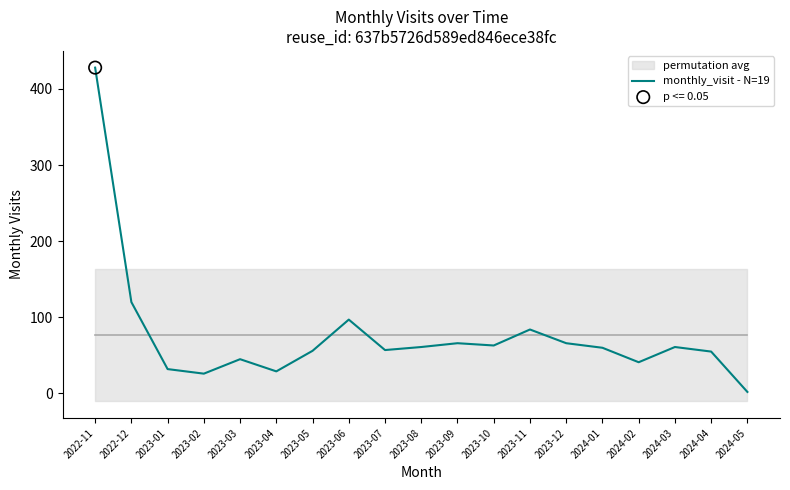

Between 2023-04 and 2023-09, which is larger?

2023-09